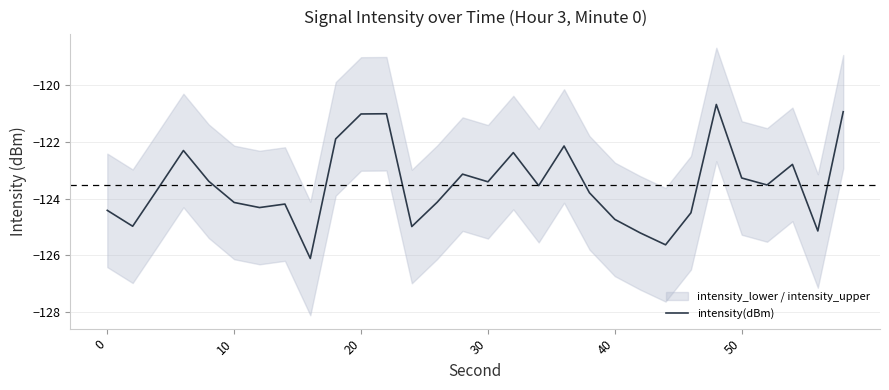

What is the value of the 9th point from the left?

-126.1